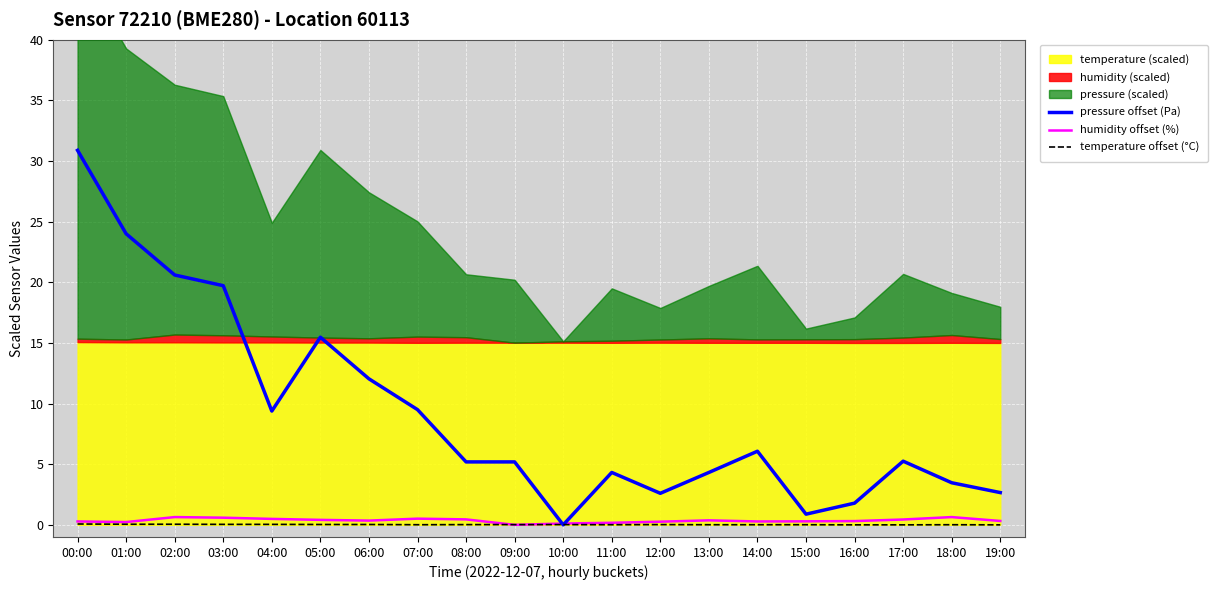

Which category has the lowest value across all series?

10:00